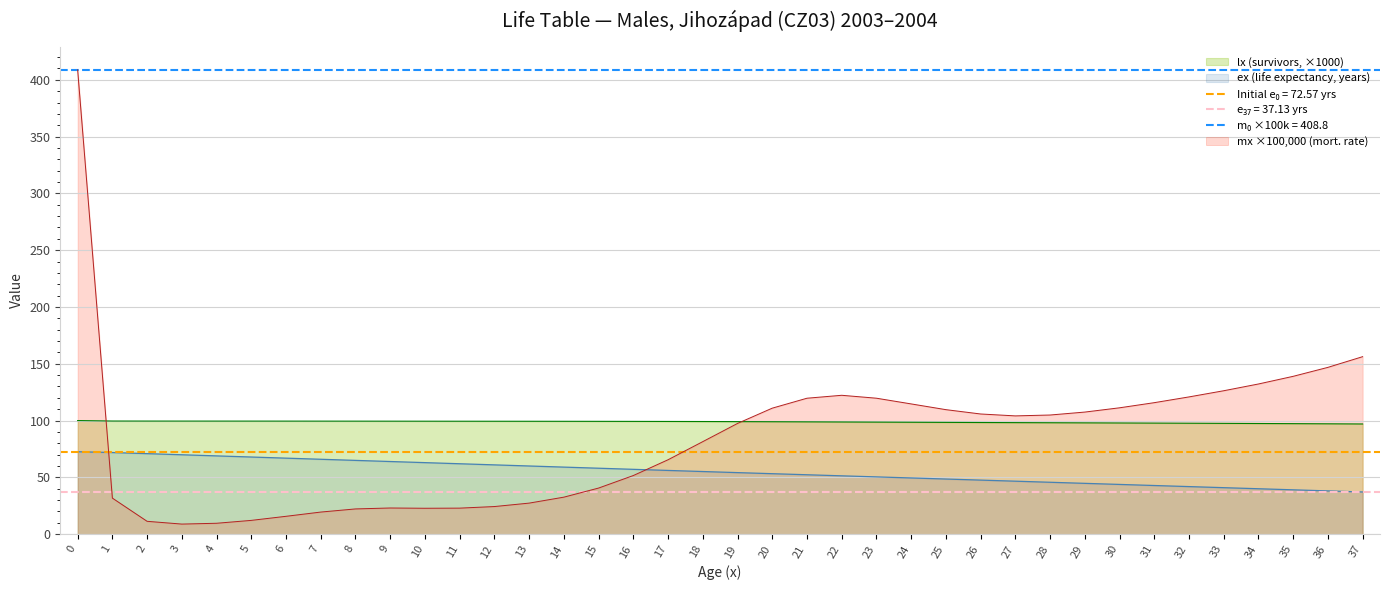

At which category does mx reach its first local valley?

3